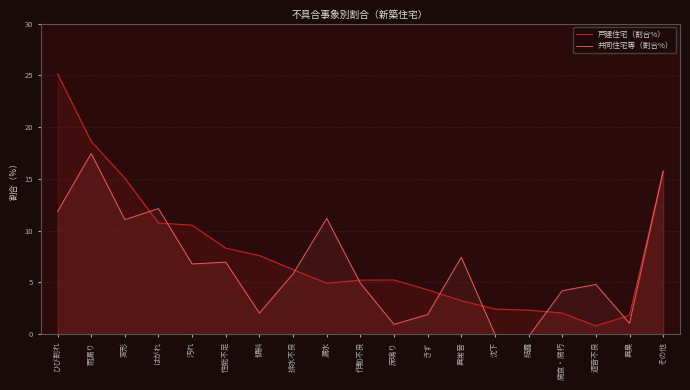

Reading right to left, extract all data points from this chart.

戸建住宅（割合%）: その他=15.7	異臭=1.8	遮音不良=0.8	腐食・腐朽=2.0	結露=2.3	沈下=2.4	異常音=3.2	きず=4.3	床鳴り=5.2	作動不良=5.2	漏水=4.9	排水不良=6.2	傾斜=7.6	性能不足=8.3	汚れ=10.5	はがれ=10.7	変形=15.1	雨漏り=18.6	ひび割れ=25.1
共同住宅等（割合%）: その他=15.8	異臭=1.1	遮音不良=4.8	腐食・腐朽=4.2	結露=-0.2	沈下=-0.0	異常音=7.4	きず=1.9	床鳴り=1.0	作動不良=4.9	漏水=11.2	排水不良=5.8	傾斜=2.0	性能不足=7.0	汚れ=6.8	はがれ=12.1	変形=11.1	雨漏り=17.5	ひび割れ=11.8